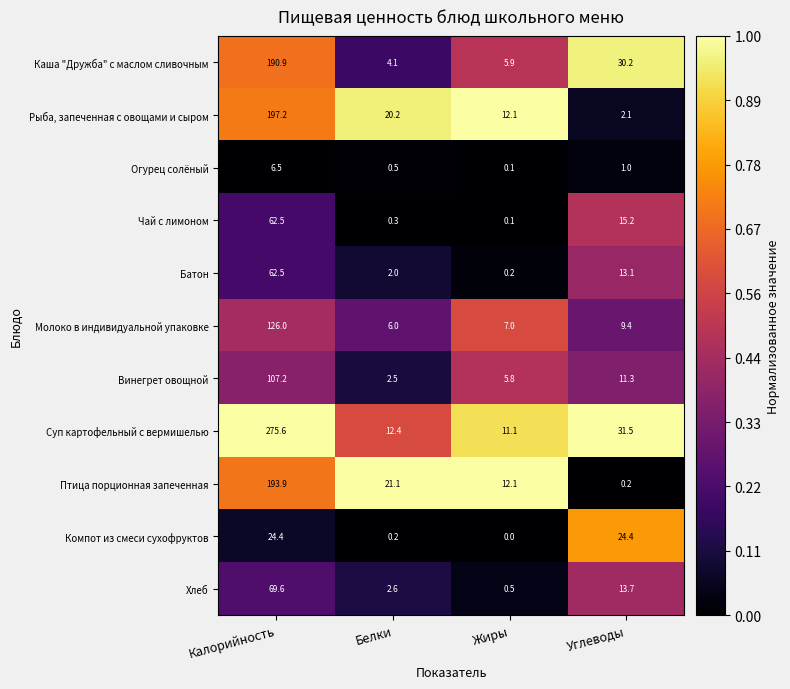

The Каша "Дружба" с маслом сливочным series shows 2.9 at Жиры. True or false?

False